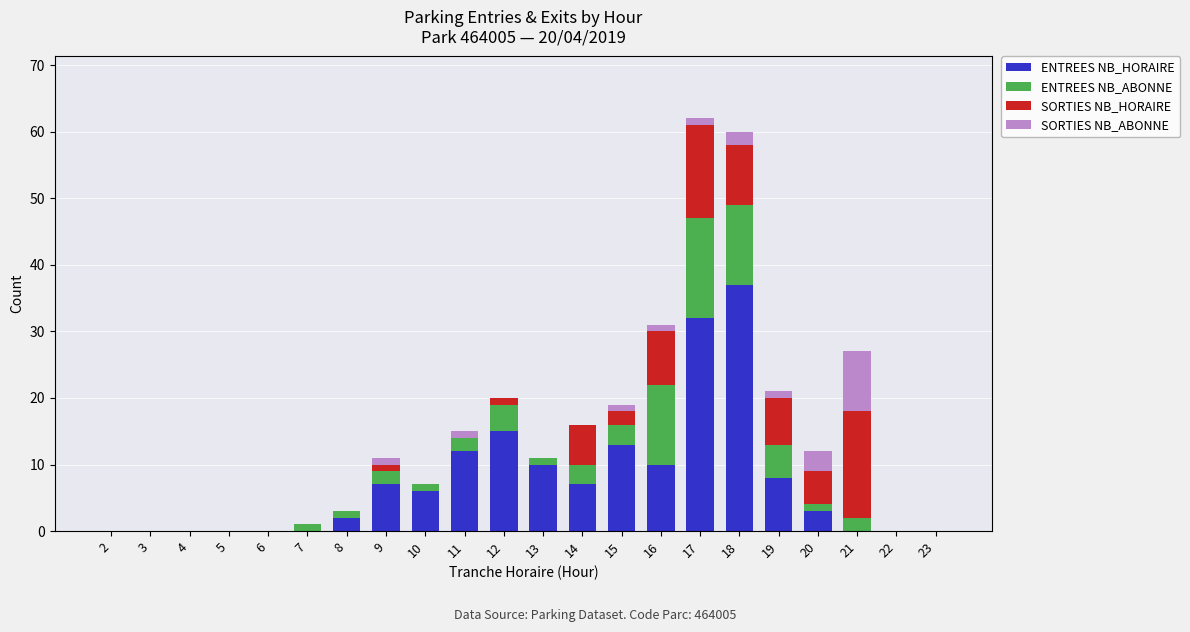

The ENTREES NB_HORAIRE series shows 15 at 12. True or false?

True